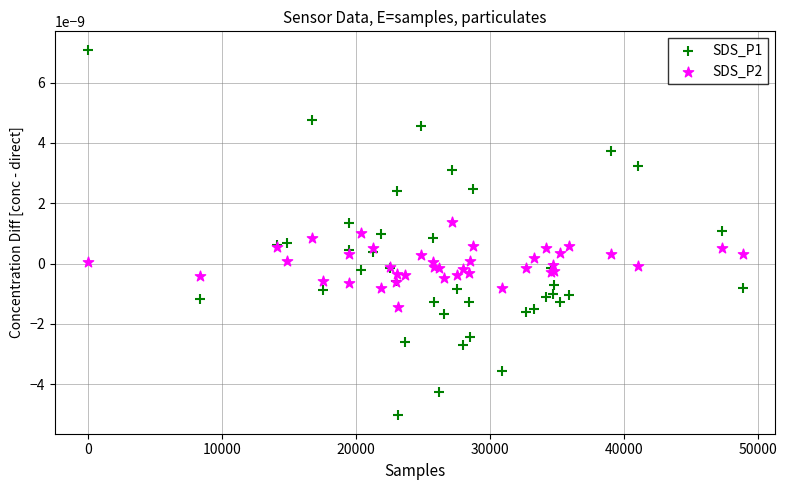

Which series reaches the minimum Y coordinate?

SDS_P1